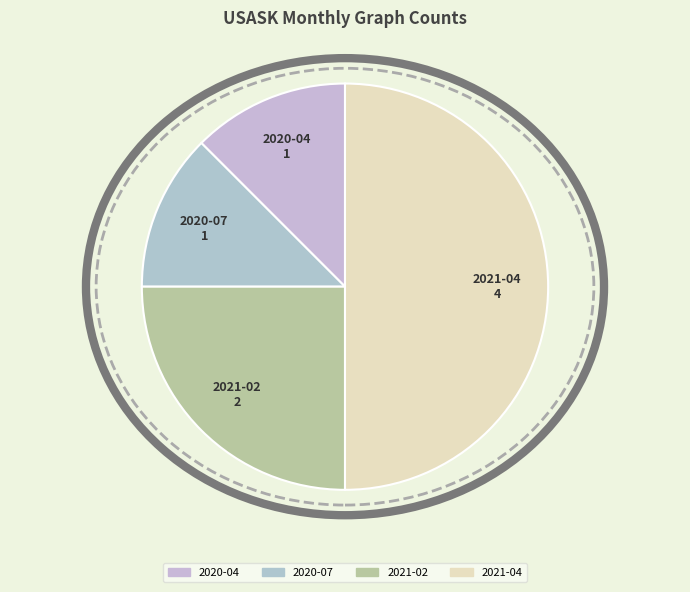

Is it true that 2021-04 is 50% of the pie?

True